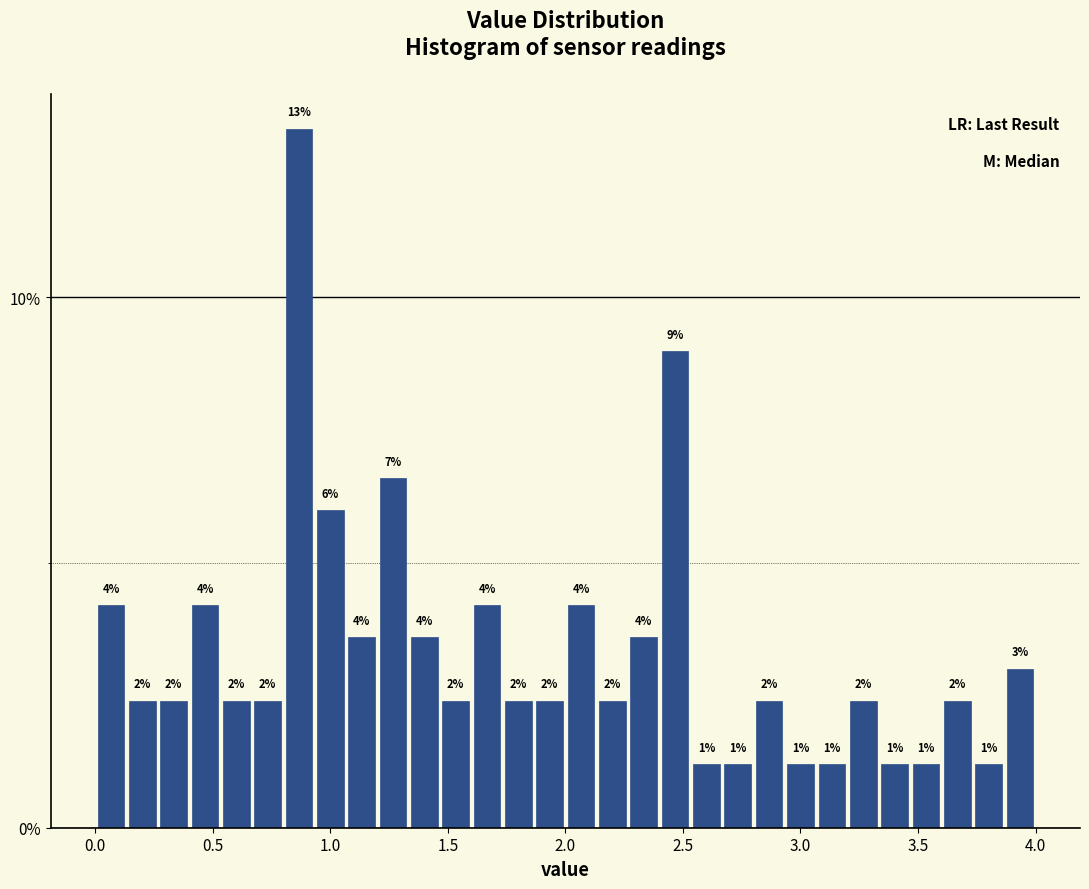

Read against the x-axis, roughly where is the centre of the tallest bar?

0.85